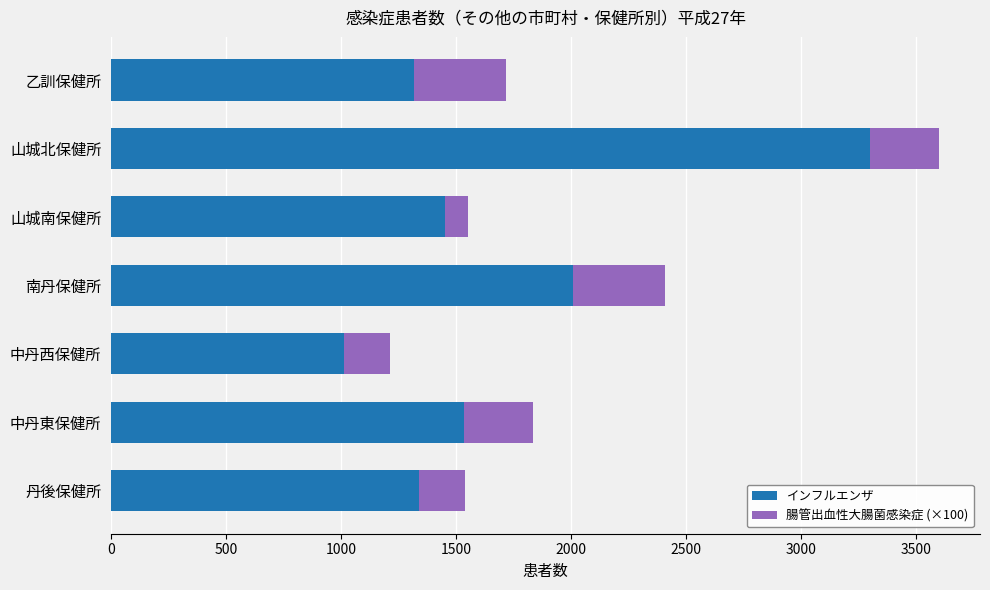

True or false: インフルエンザ has a value of 1395 at 中丹西保健所.

False